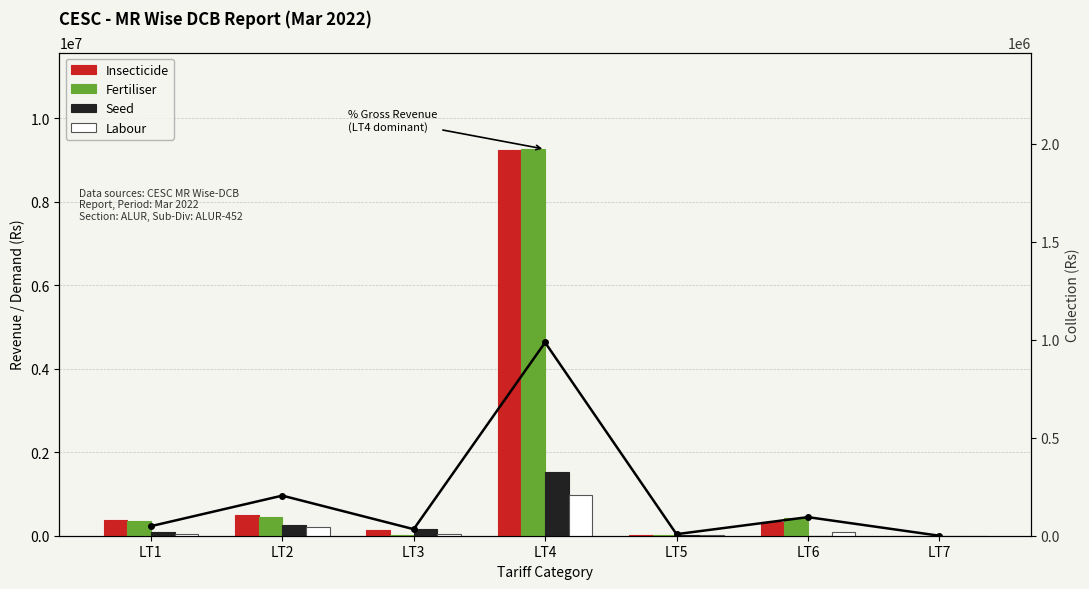

True or false: Labour (line) has a value of 160624.1 at LT6.

False